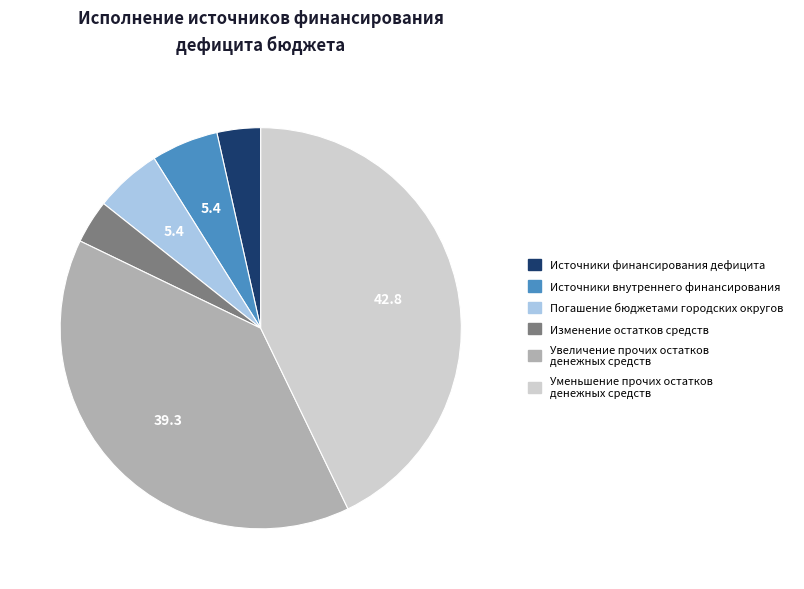

Is Погашение бюджетами городских округов the majority of the pie?

No